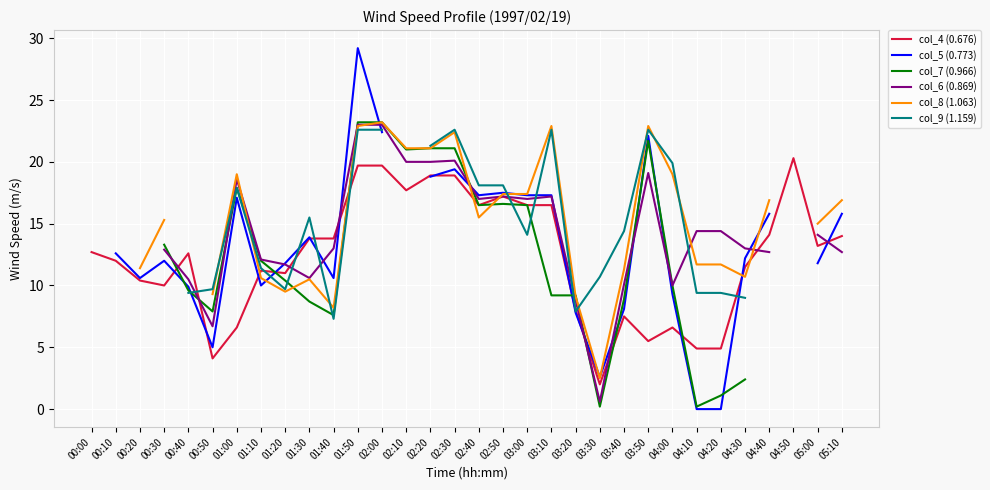

Does the chart display data point markers on the line(s)?

No